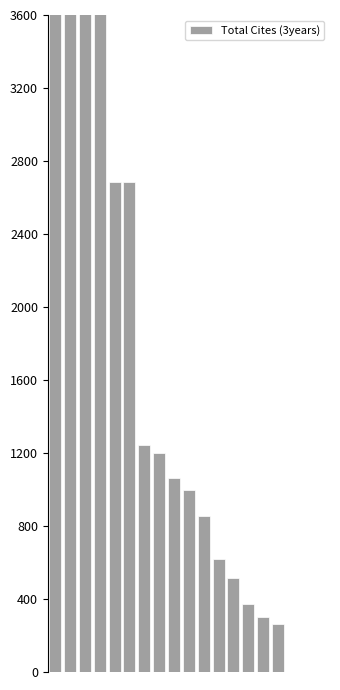

Rank the categories by value from highest to lowest.

0, 1, 2, 3, 4, 5, 6, 7, 8, 9, 10, 11, 12, 13, 14, 15, 16, 17, 18